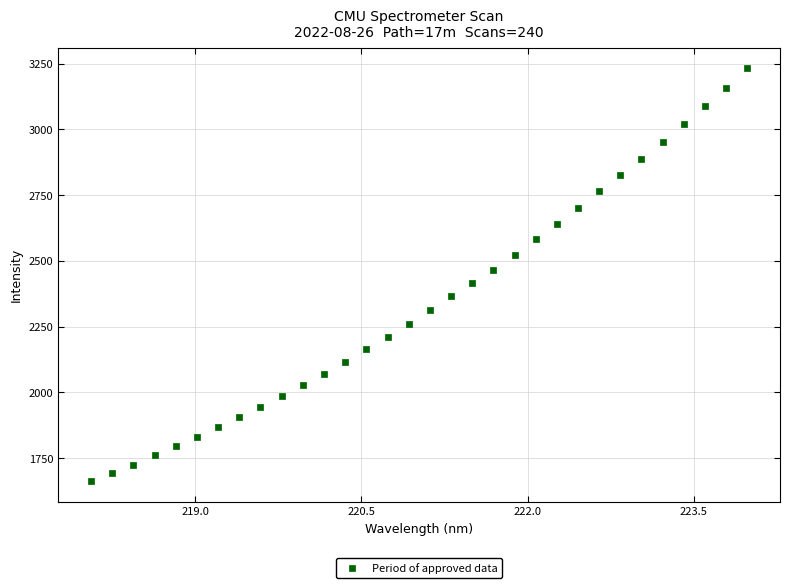

What is the range of Y values (max minus min)?

1569.3